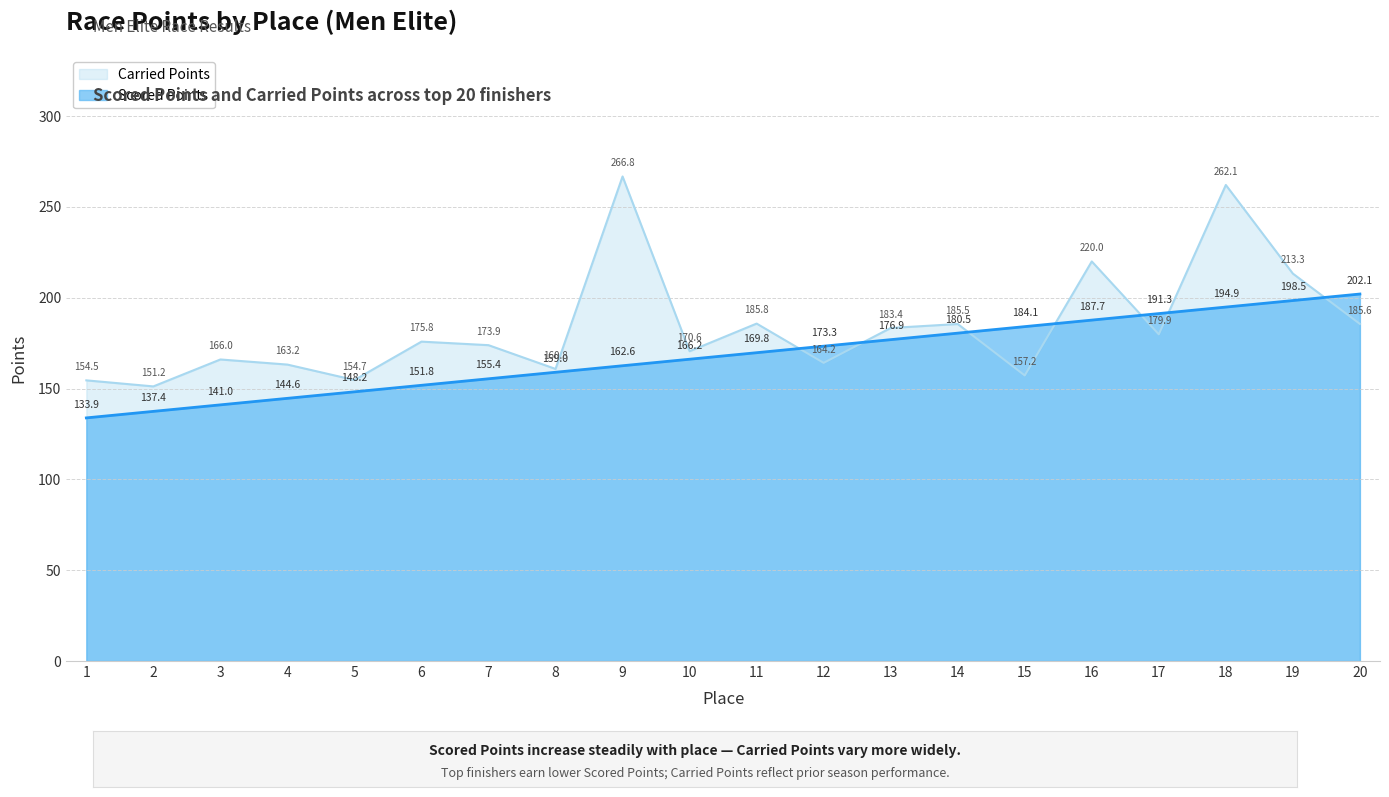

What is the difference between the second highest and minimum values in the Carried Points series?

110.9